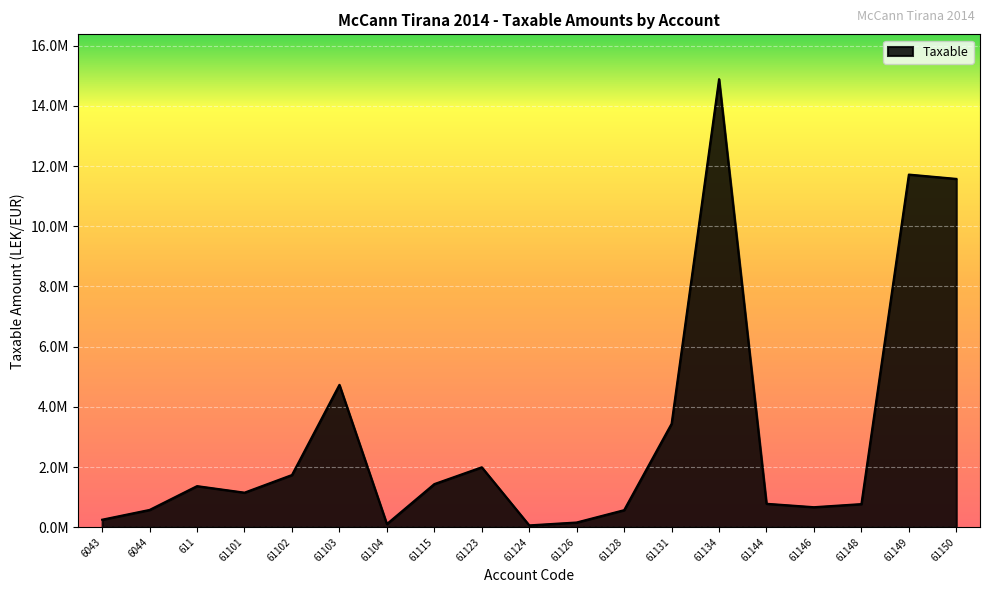

What is the label of the 16th point from the left?

61146